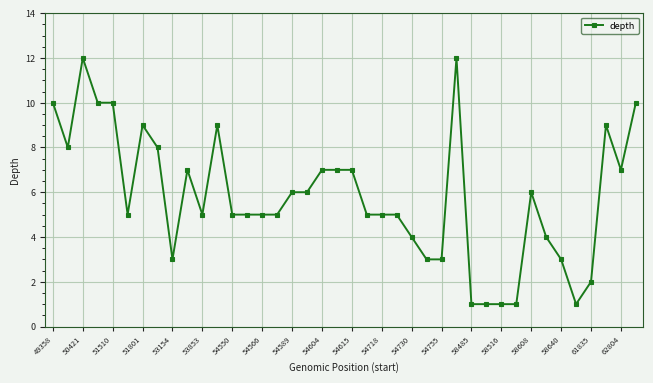

What is the sum of all values?

232